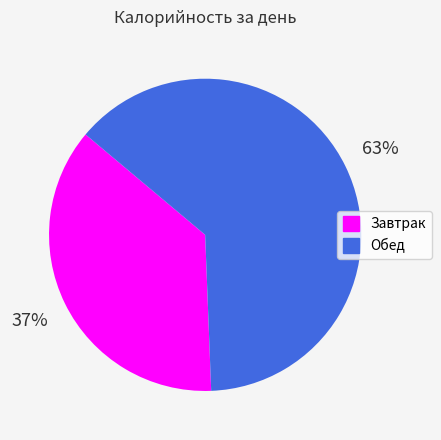

To the nearest percent, what is the combined percentage of Обед and Завтрак?

100%